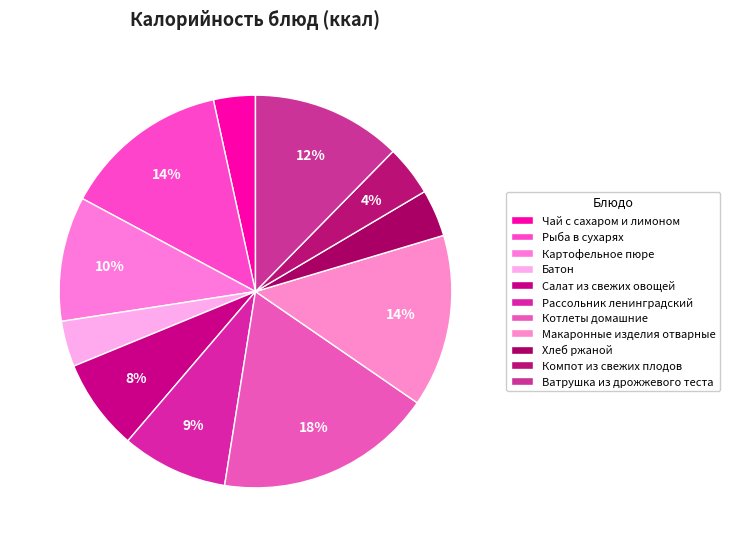

Count the number of slices in the pie.

11